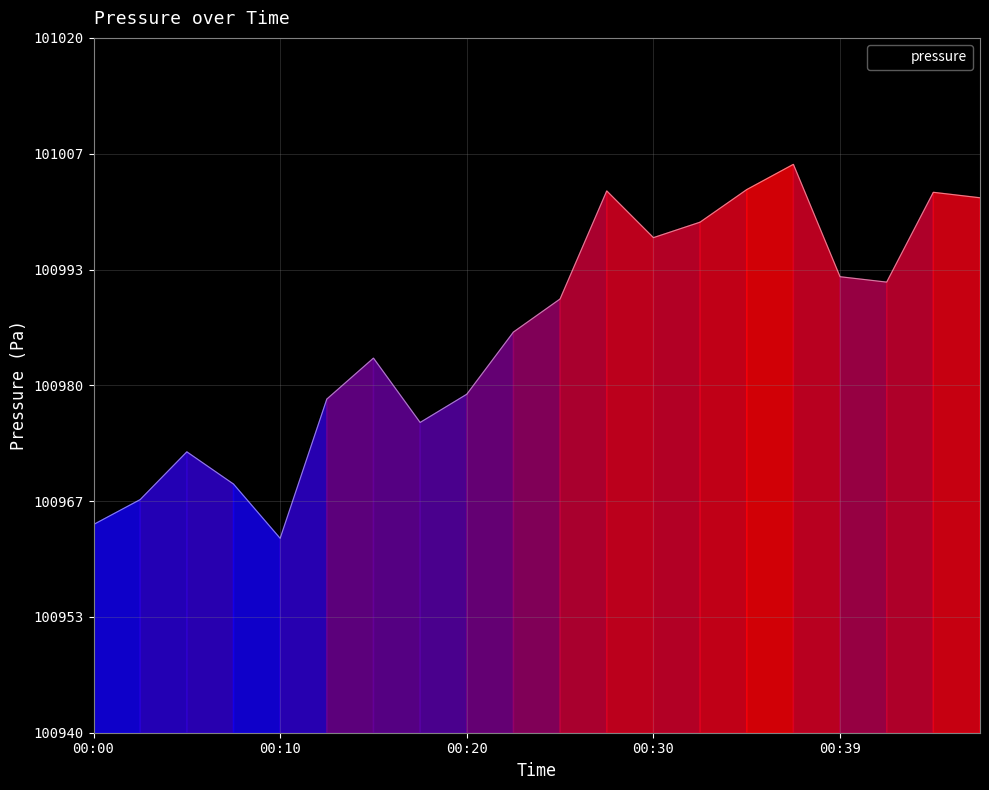

How many values are below 100989?

10